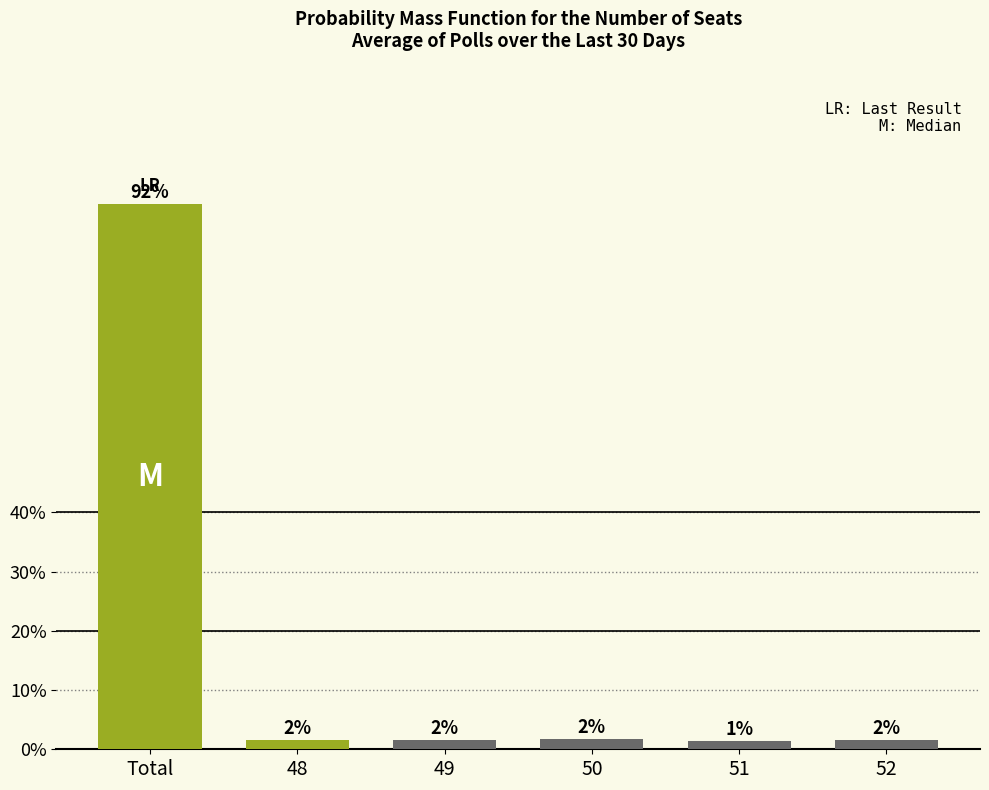

Reading left to right, extract all data points from this chart.

92.0	1.6	1.6	1.7	1.4	1.6